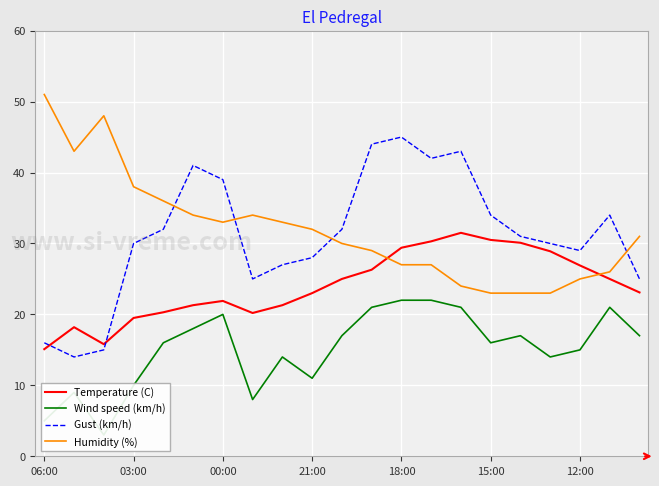

What are all the series names shown in the legend?

Temperature (C), Wind speed (km/h), Gust (km/h), Humidity (%)